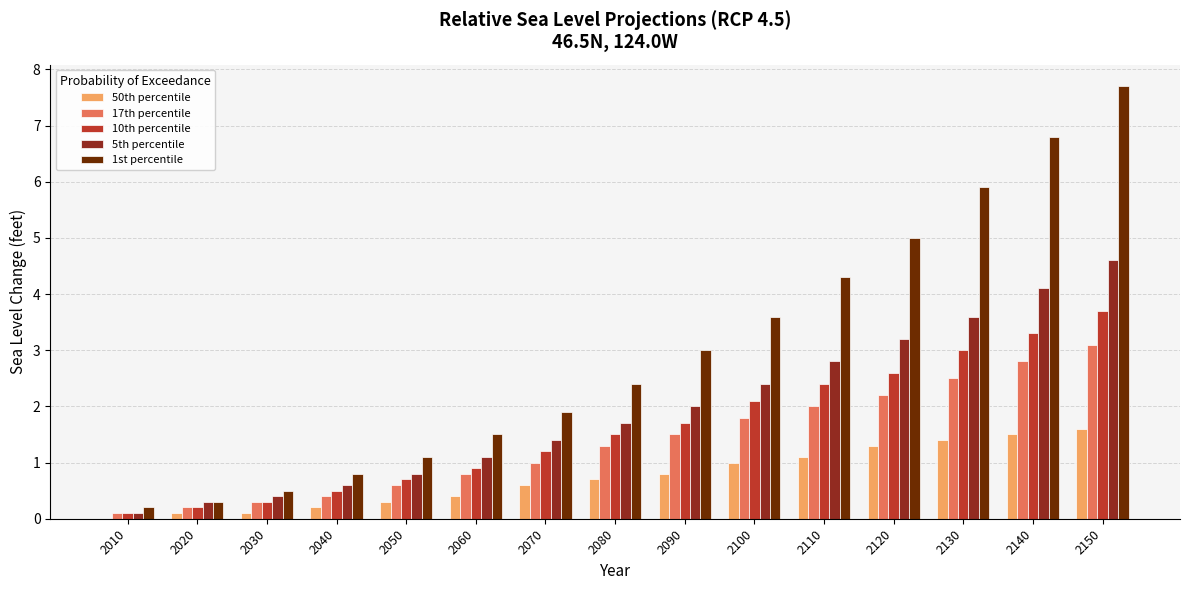

Which series changed the most between 2060 and 2140?

1st percentile